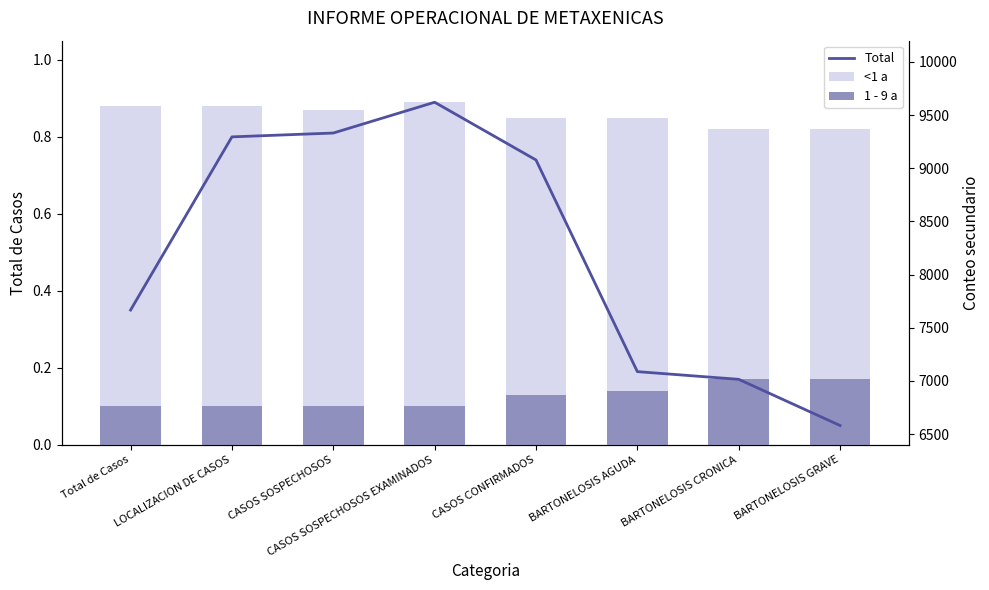

At which label does <1 a reach its peak?

CASOS SOSPECHOSOS EXAMINADOS